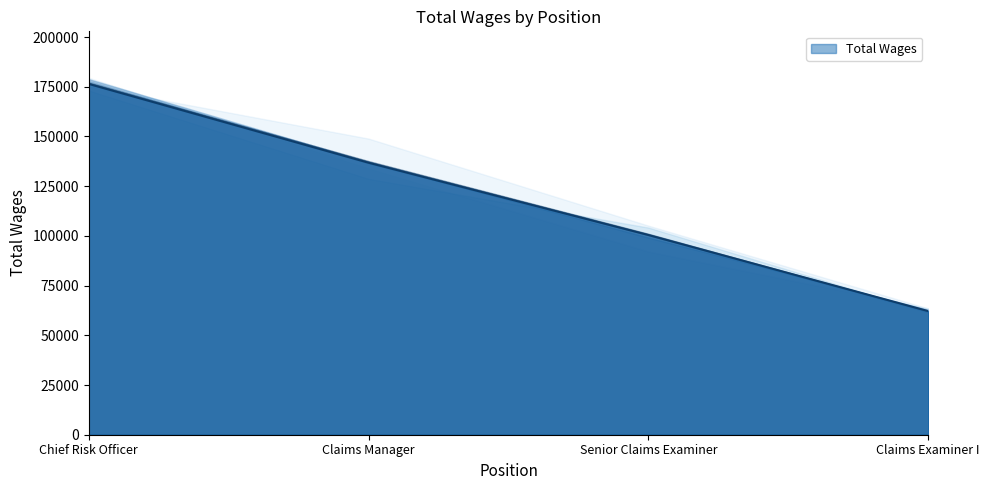

Between Claims Examiner I and Chief Risk Officer, which is larger?

Chief Risk Officer